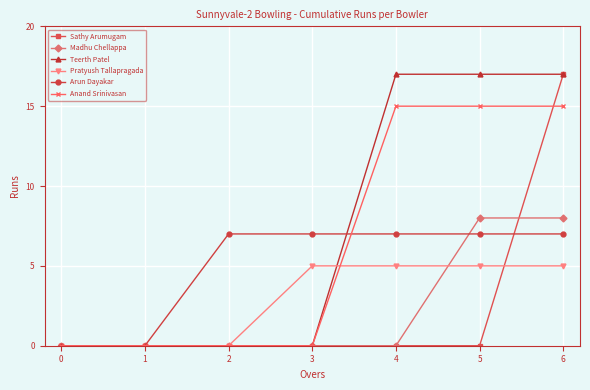

How many distinct data groups are displayed?

6